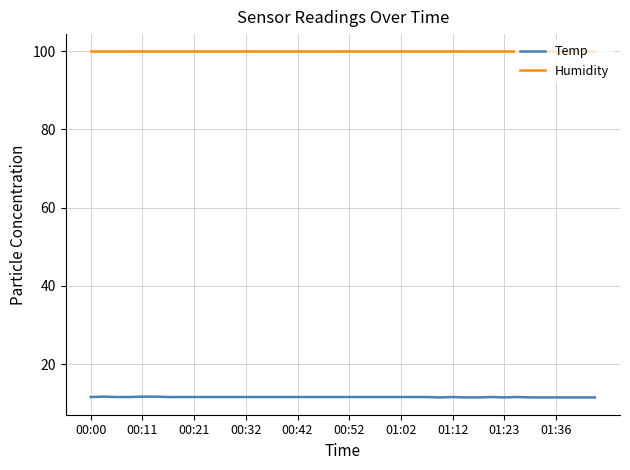

How many lines are shown in the chart?

2